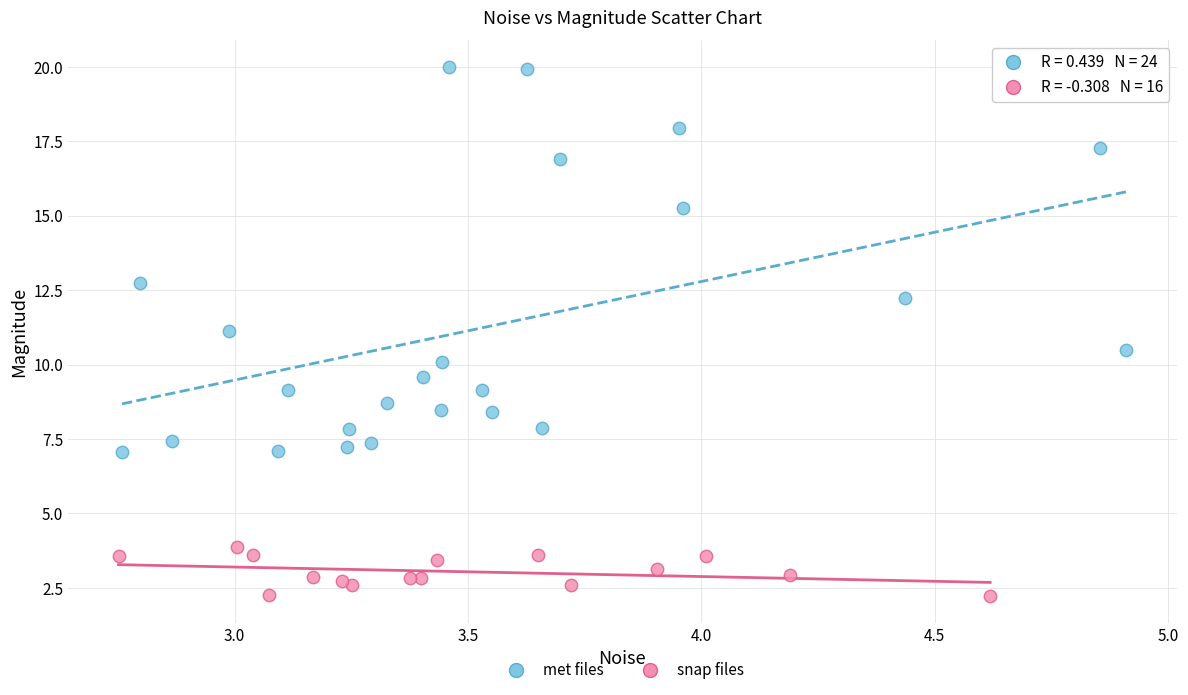

Which series has the largest Y range (max minus min)?

met files